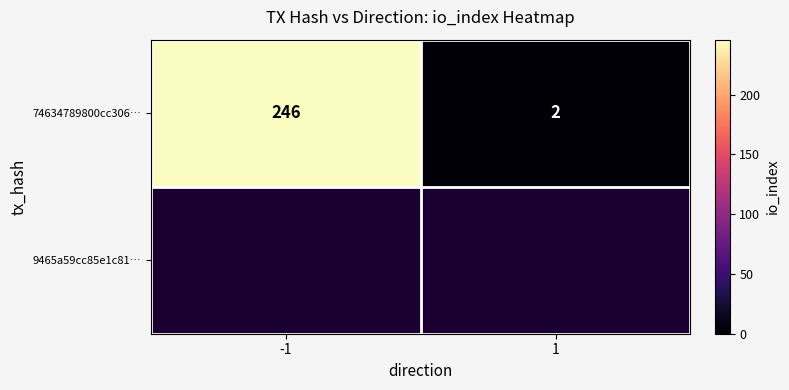

Count the number of data series in this chart.

1